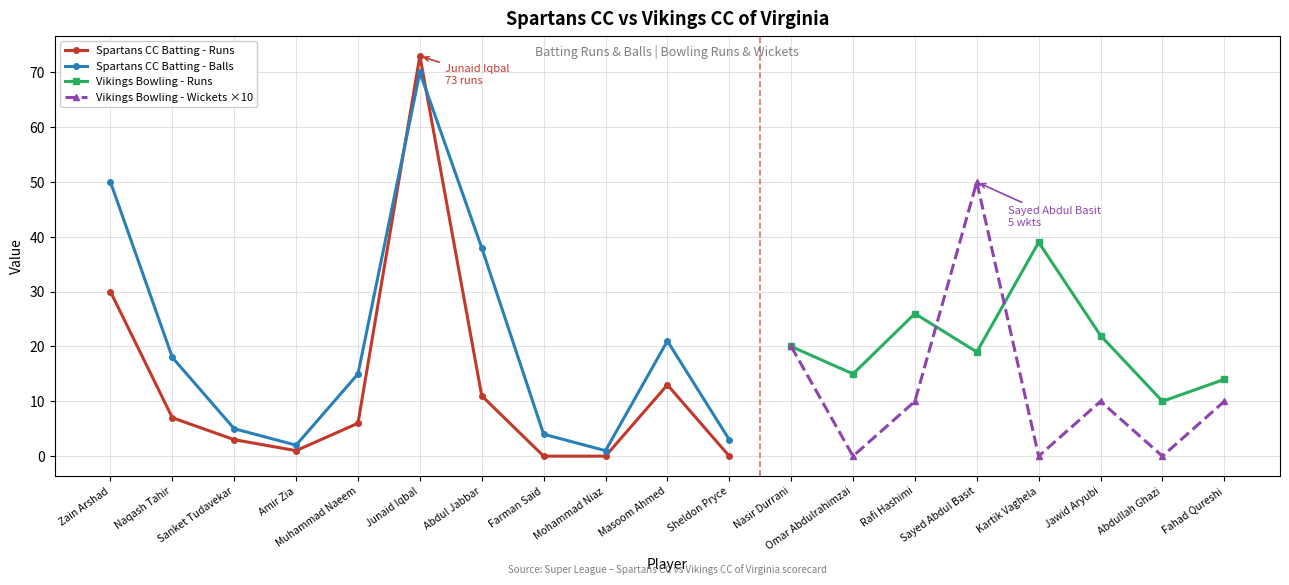

What is the label of the 3rd point from the left?

Sanket Tudavekar